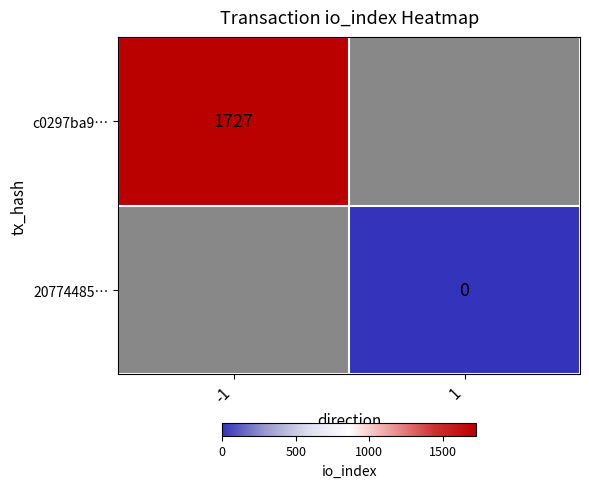

True or false: c0297ba9… has a value of 435 at -1.

False